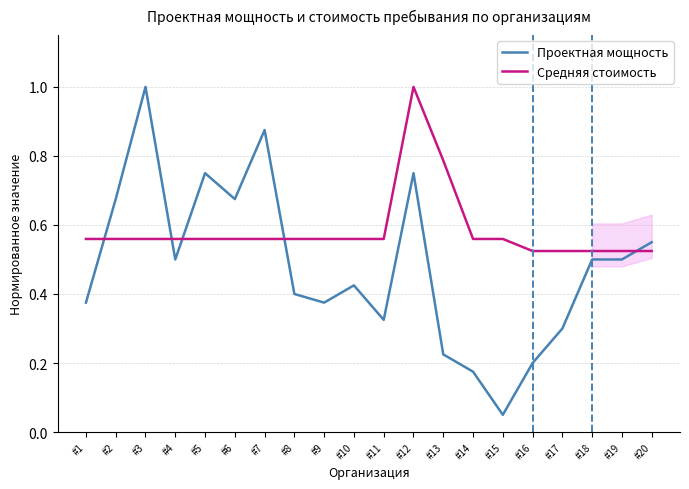

Rank the series by their average value, from highest to lowest.

Средняя стоимость, Проектная мощность